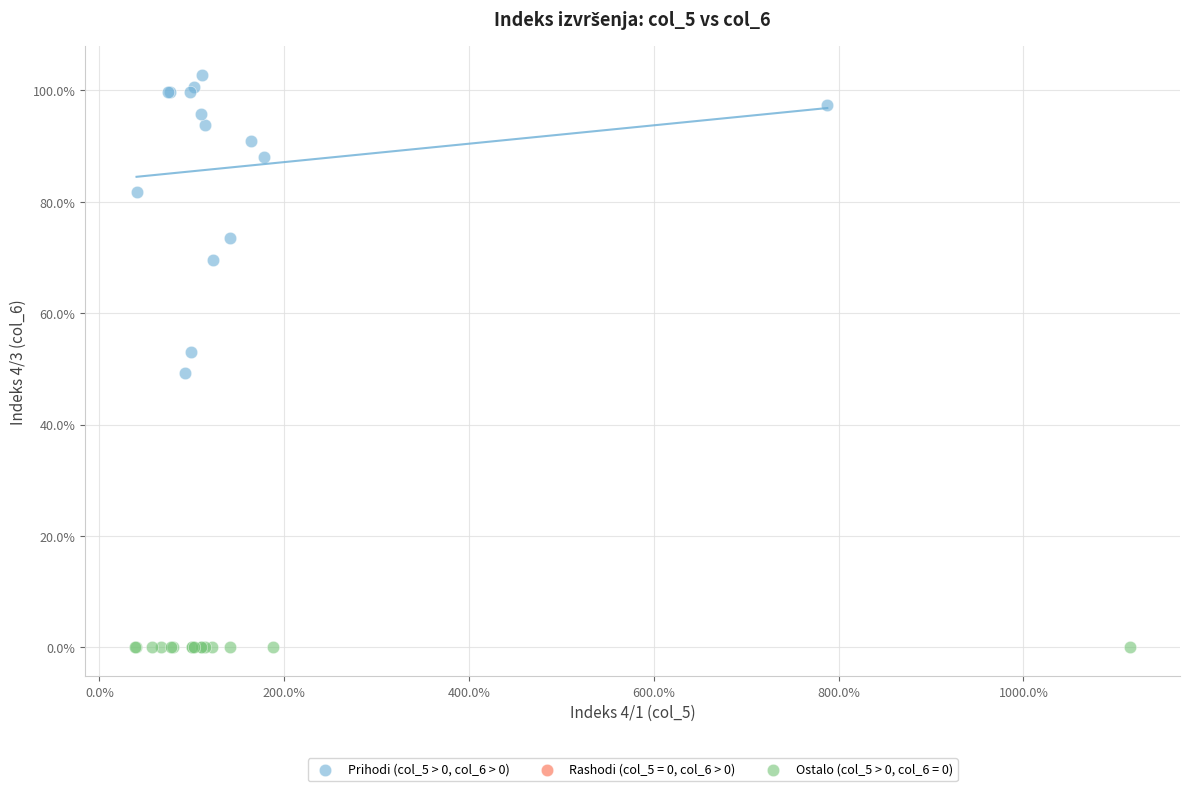

Which series reaches the minimum Y coordinate?

Ostalo (col_5 > 0, col_6 = 0)